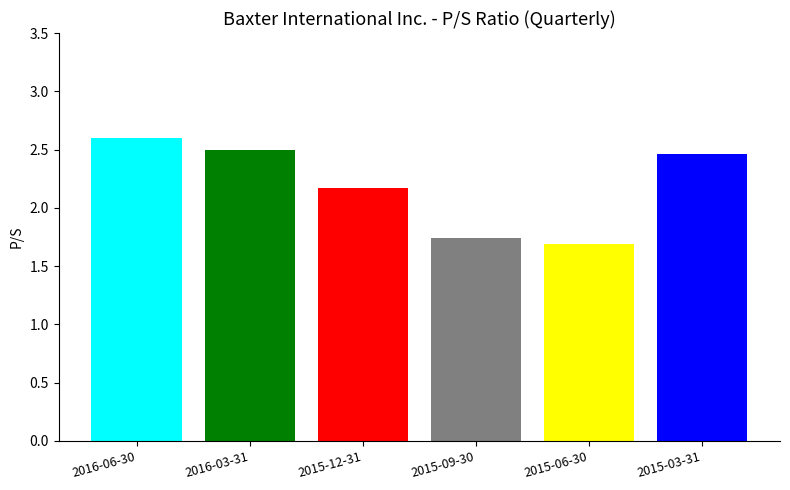

What is the maximum value shown in the chart?

2.6